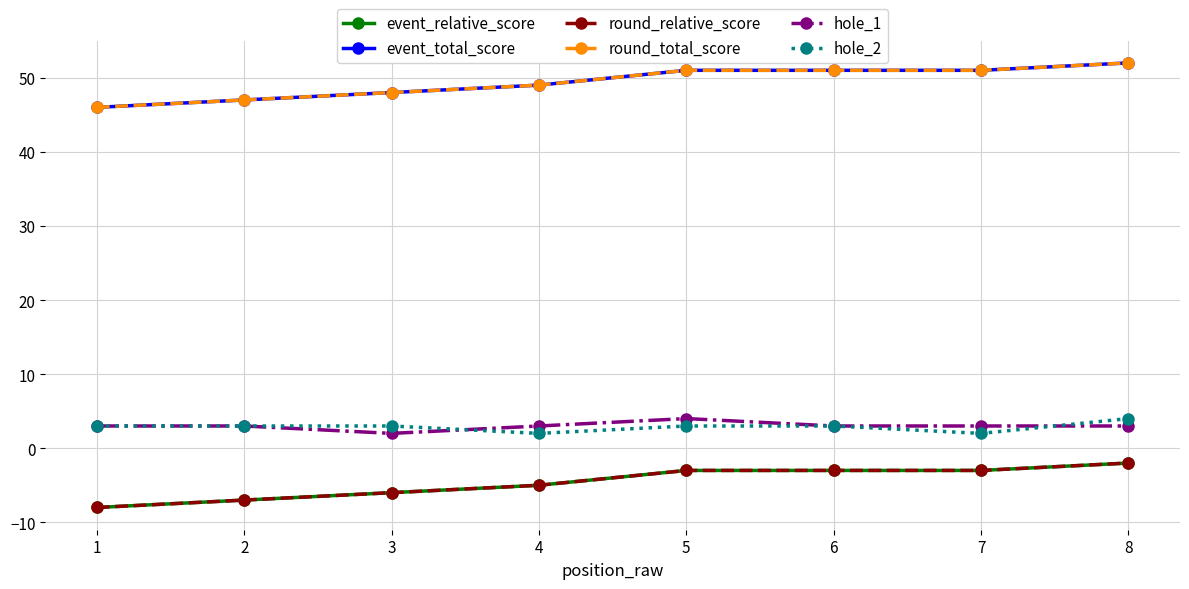

What is the difference between the event_relative_score values at 1 and 8?

6